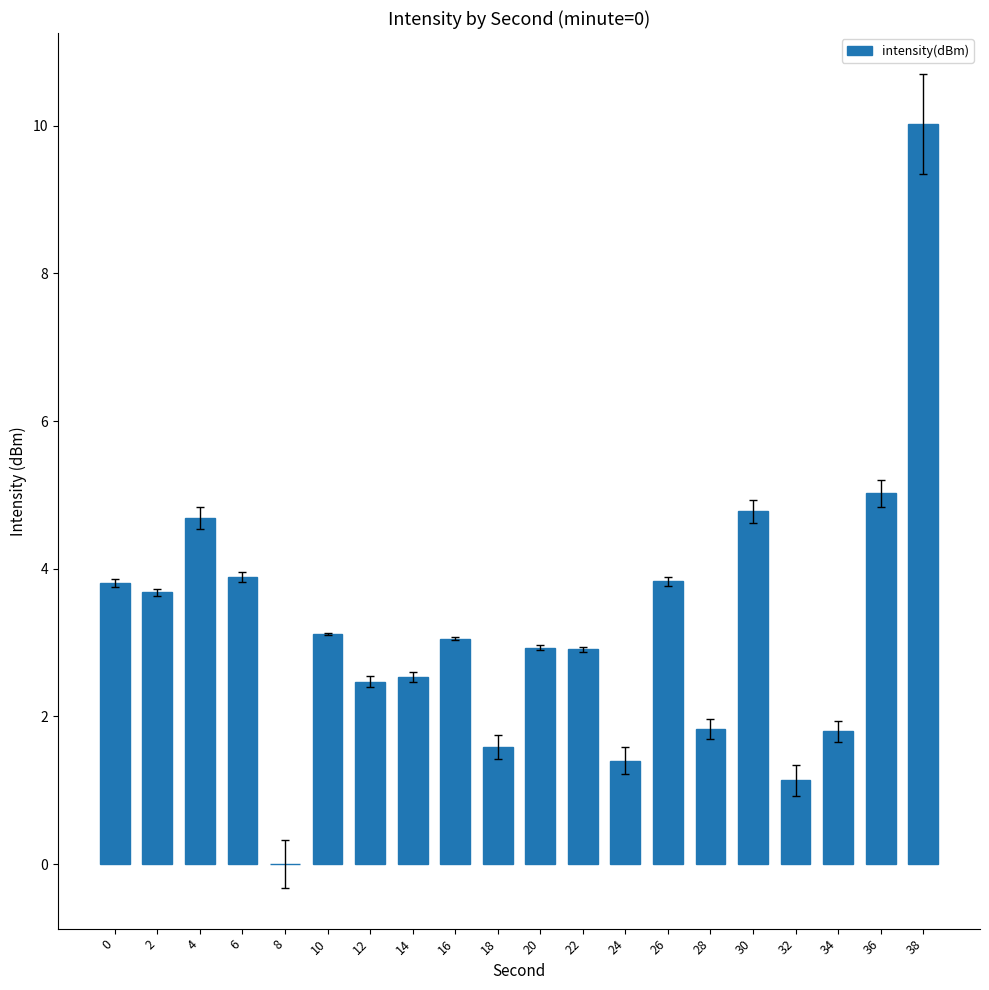

How many values exceed 3?

10